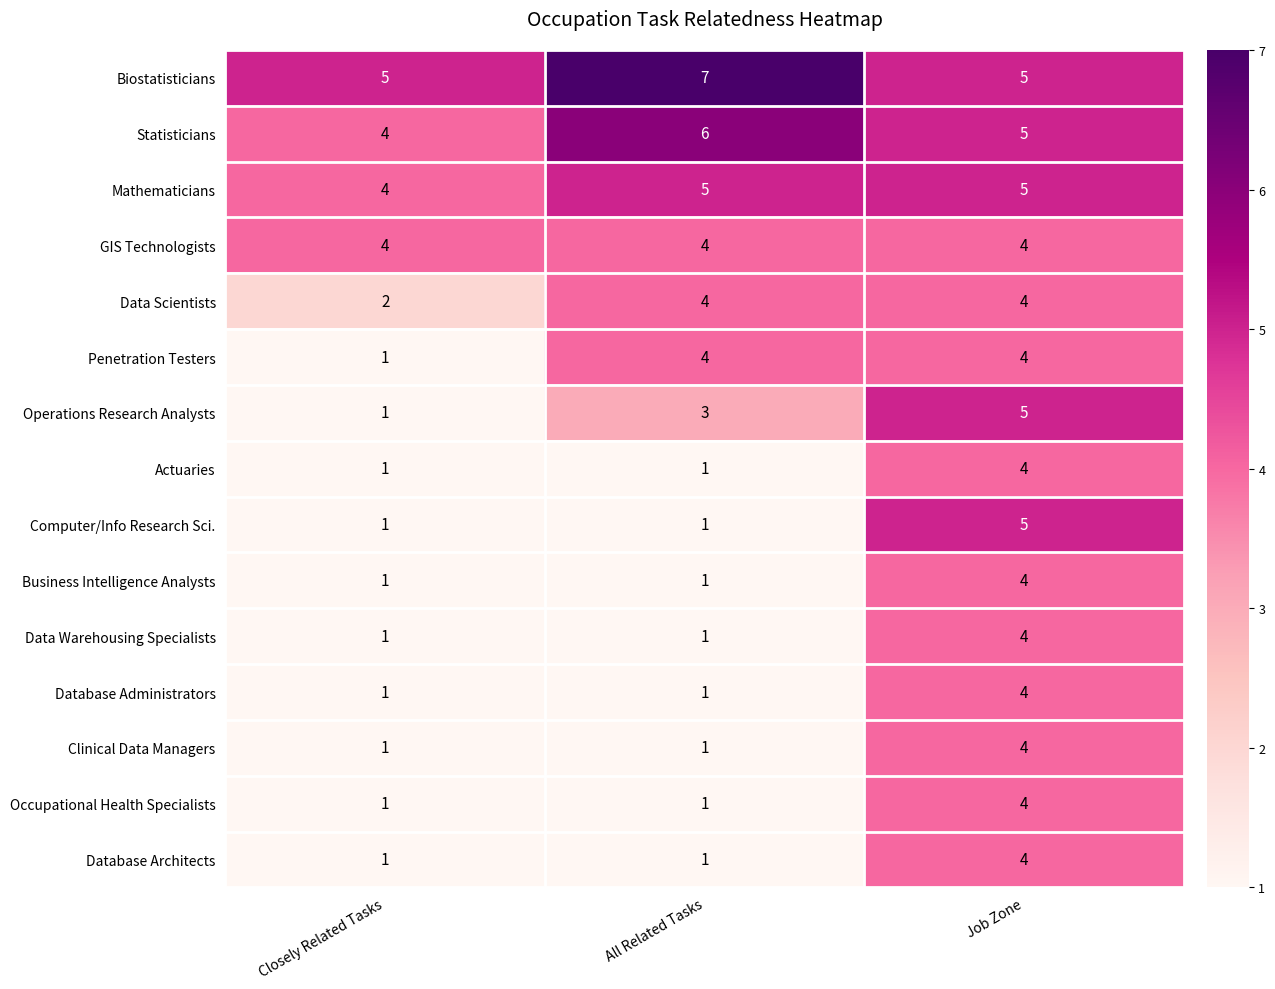

At which category is the sum across all series the highest?

Job Zone